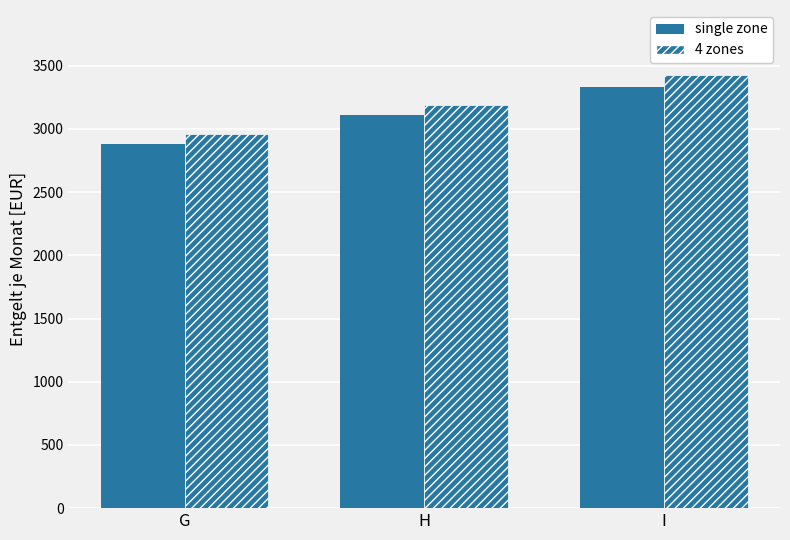

The 4 zones series shows 2958 at G. True or false?

True